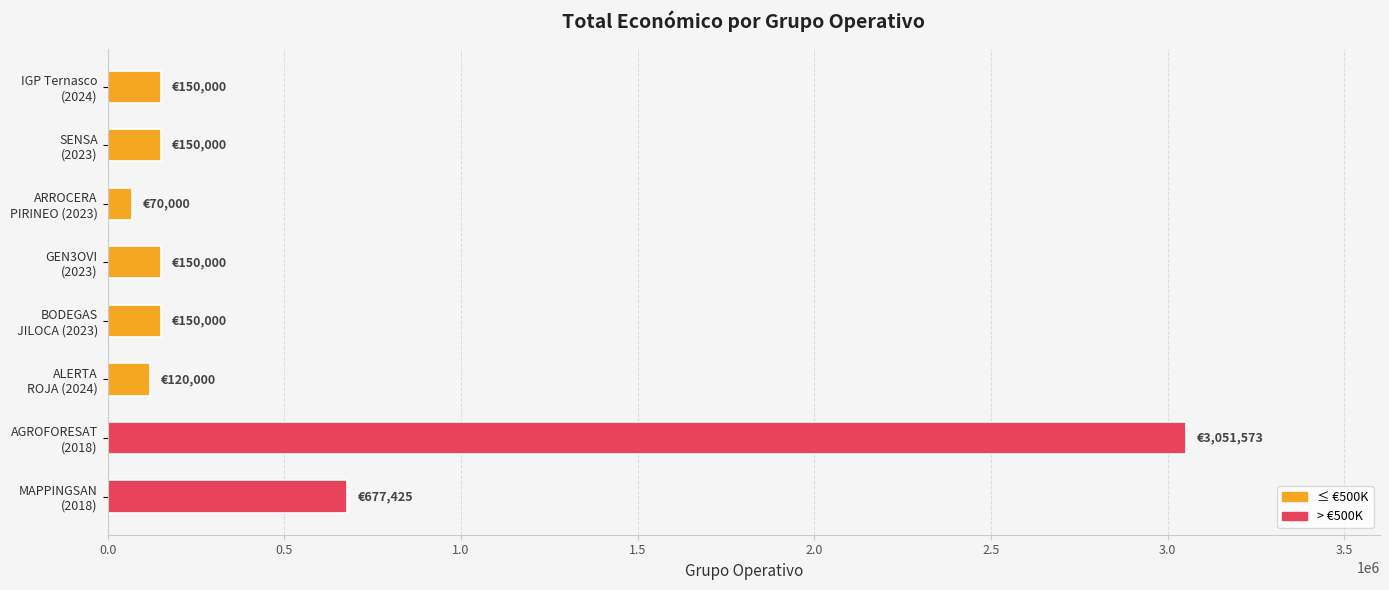

What is the difference between the maximum and minimum values?

2981573